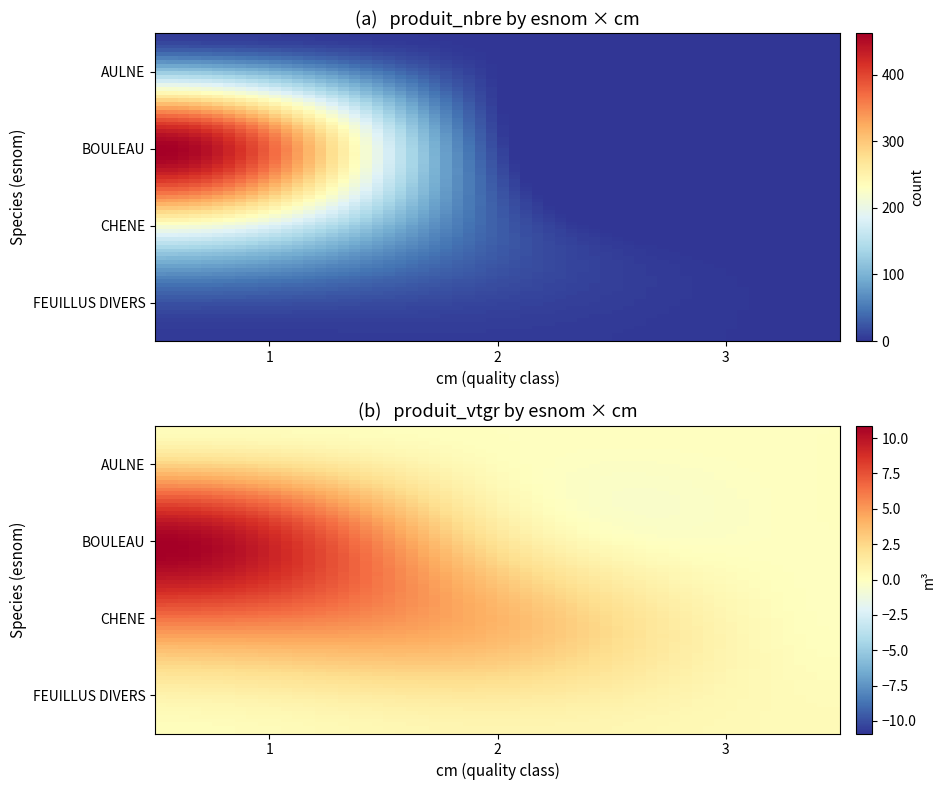

The BOULEAU series shows 204 at 1. True or false?

False